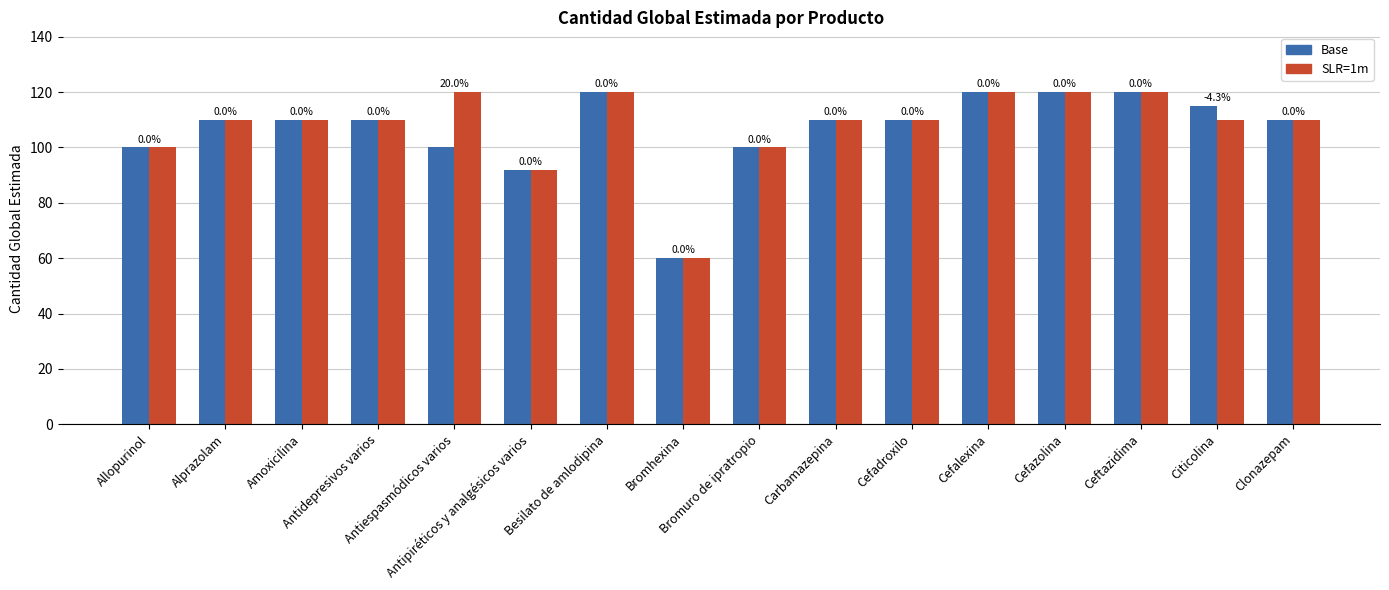

The SLR=1m series shows 30 at Cefazolina. True or false?

False